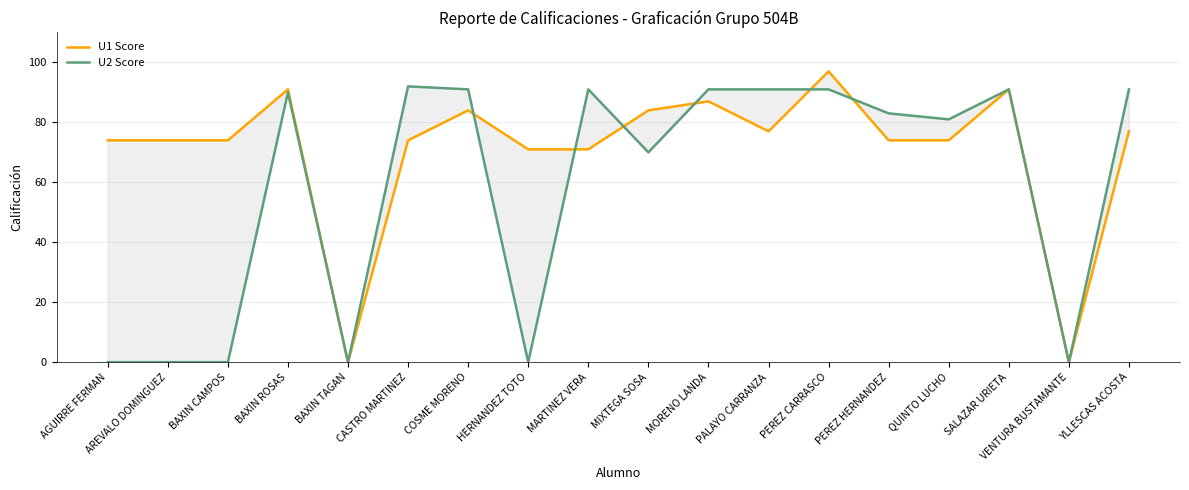

Which series changed the most between AREVALO DOMINGUEZ and SALAZAR URIETA?

U2 Score